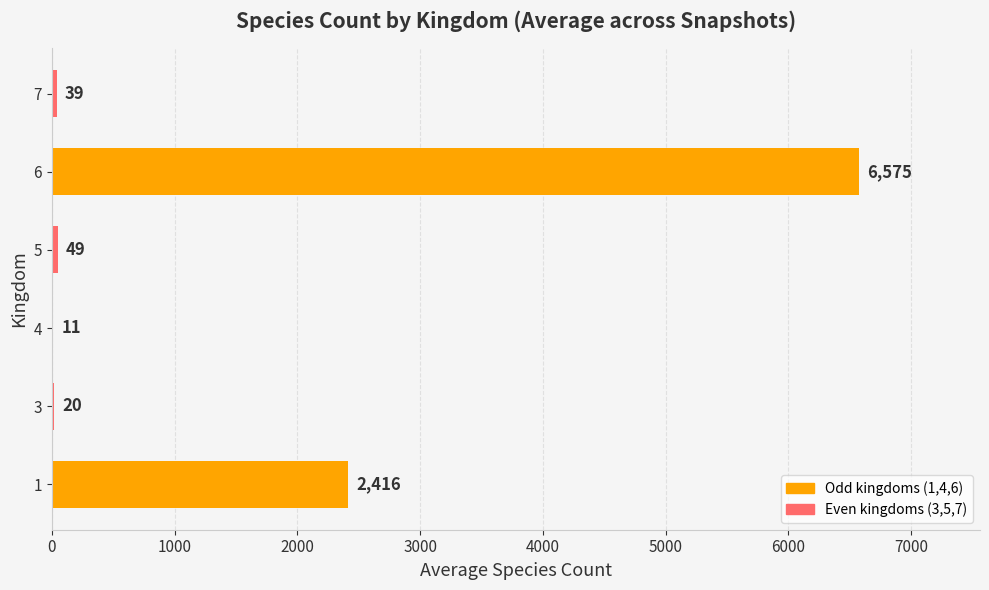

What is the sum of the values at 4 and 5?

60